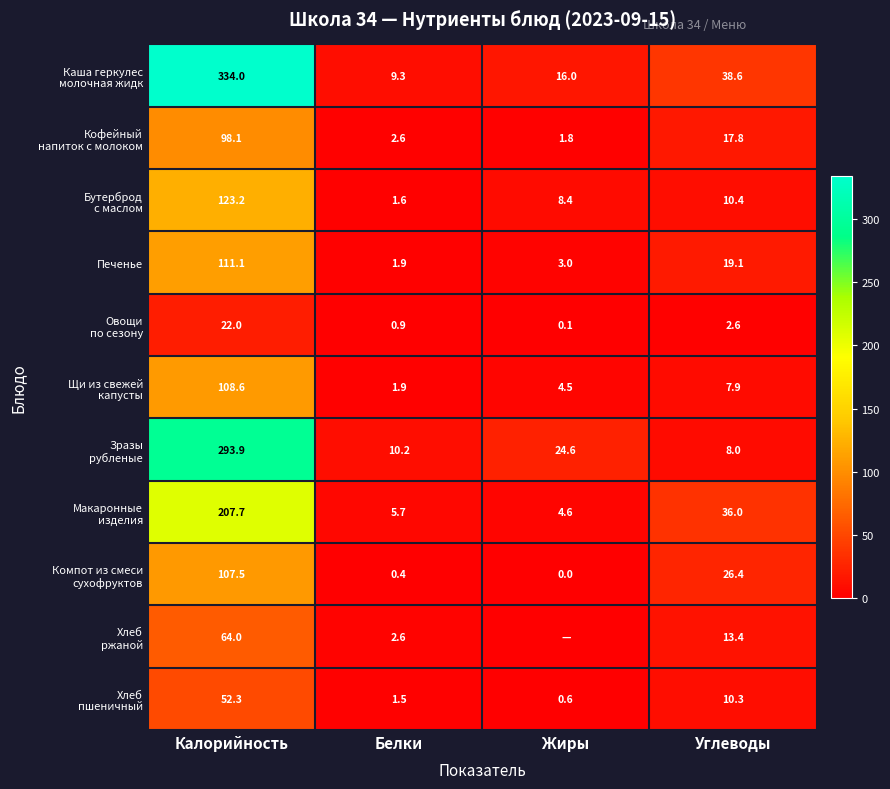

What is the approximate value of Каша геркулес молочная жидк at Калорийность?

334.0